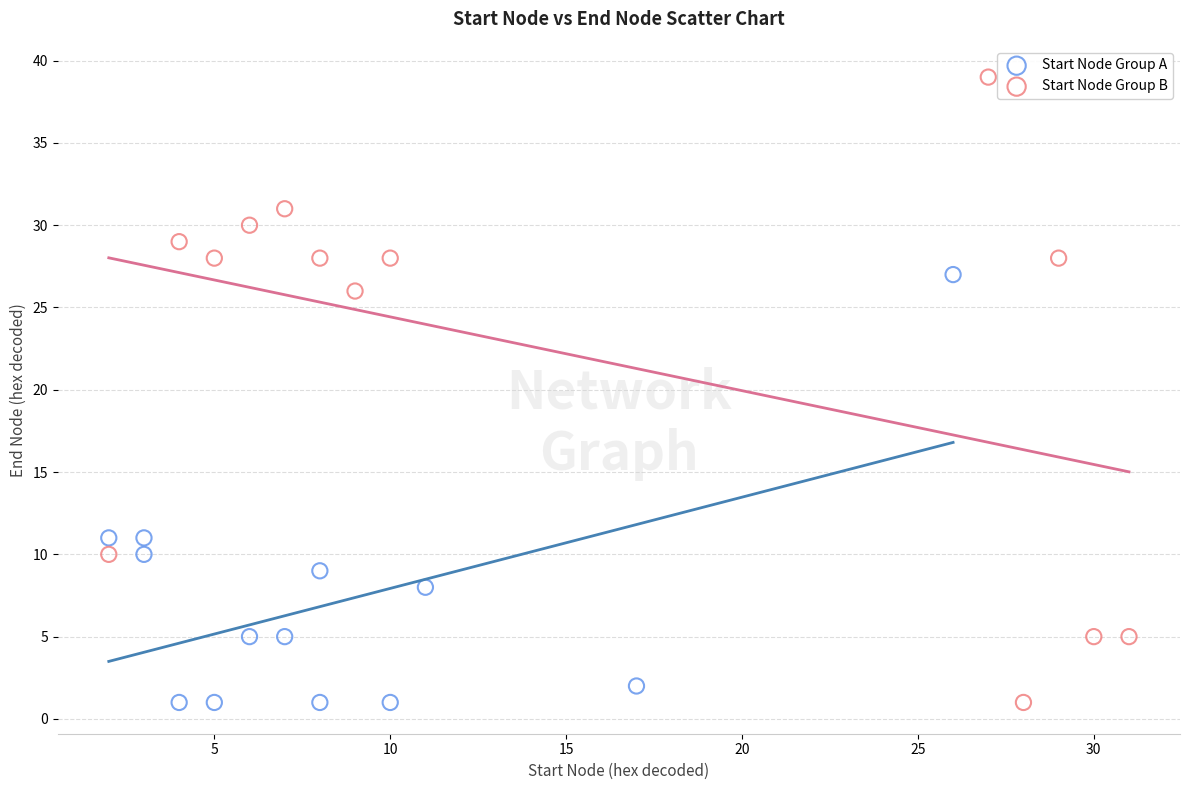

Which series has the largest Y range (max minus min)?

Start Node Group B